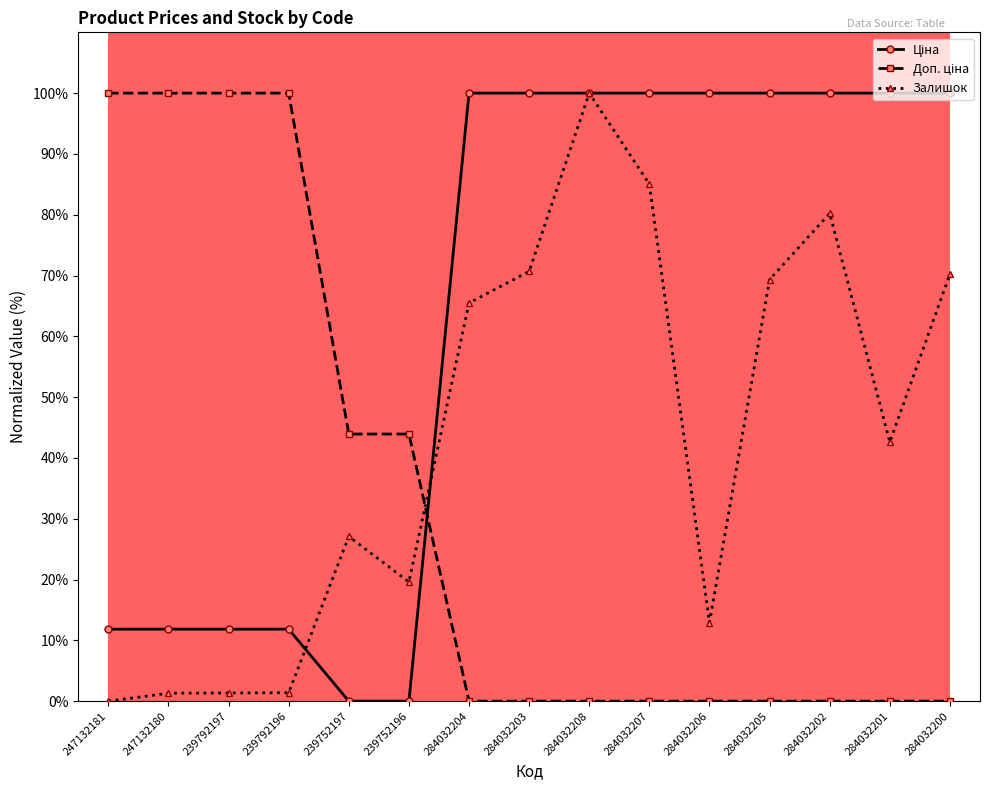

Is it true that Залишок equals 32.0 at 284032205?

False